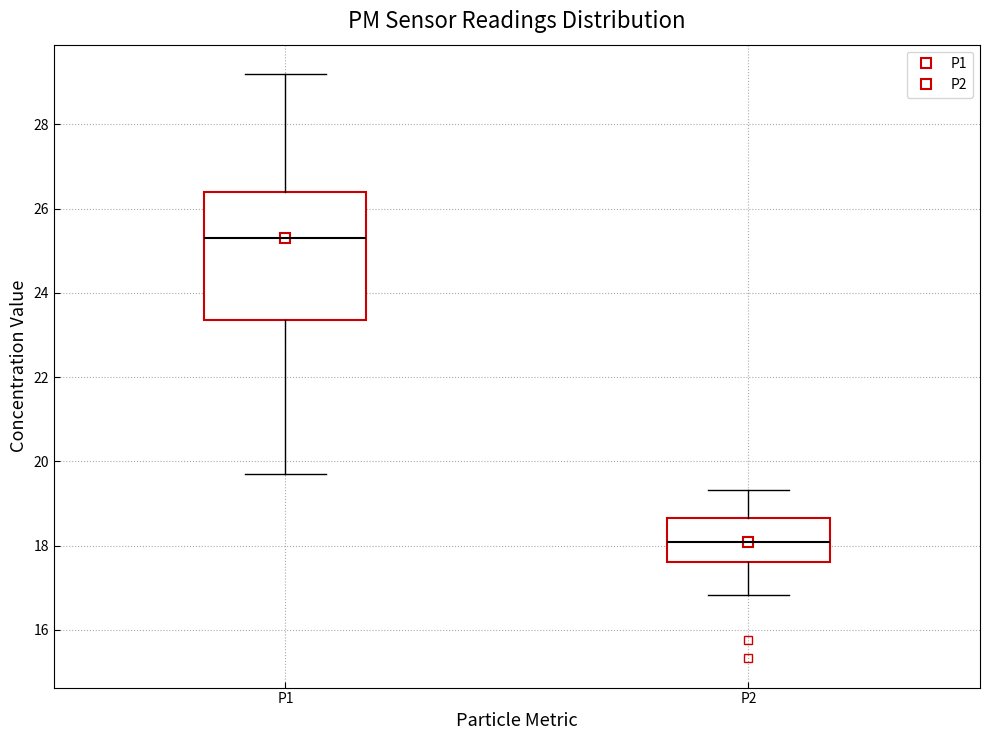

Which box is the tallest, from its lower edge to its upper edge?

P1